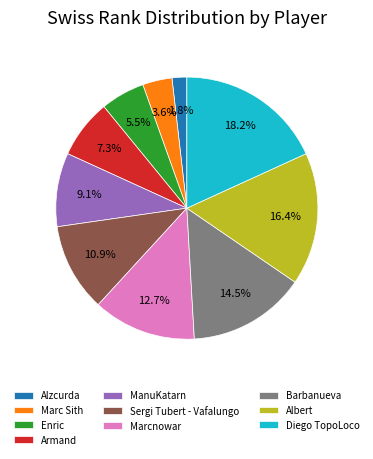

Count the number of slices in the pie.

10